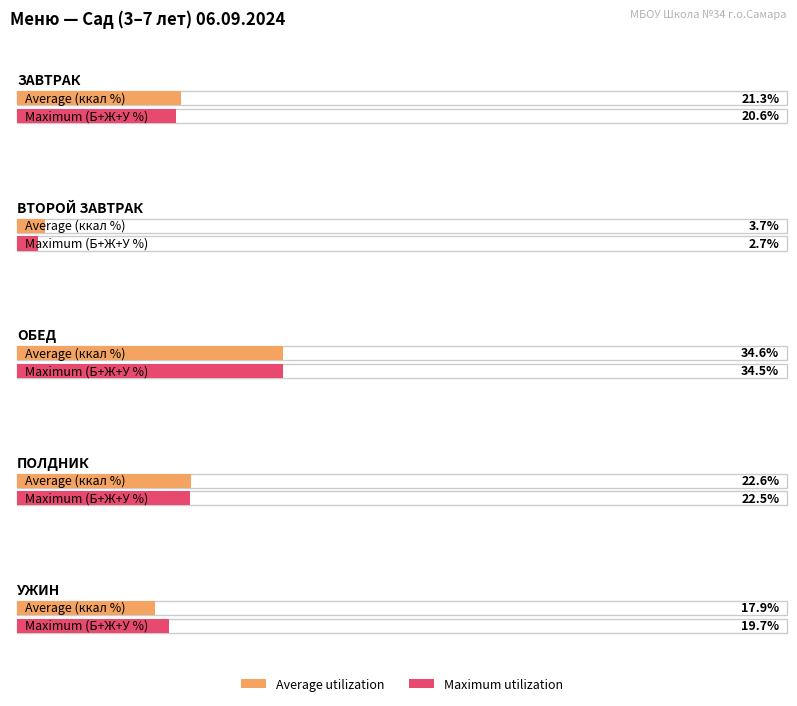

How many groups of bars are there?

5